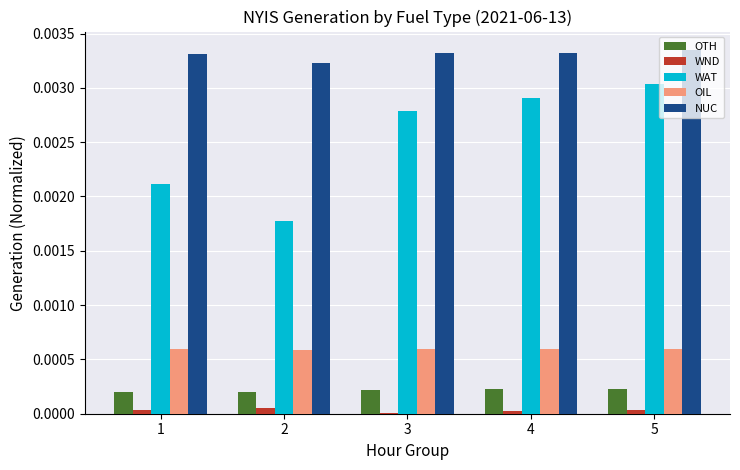

Are the bars horizontal?

No